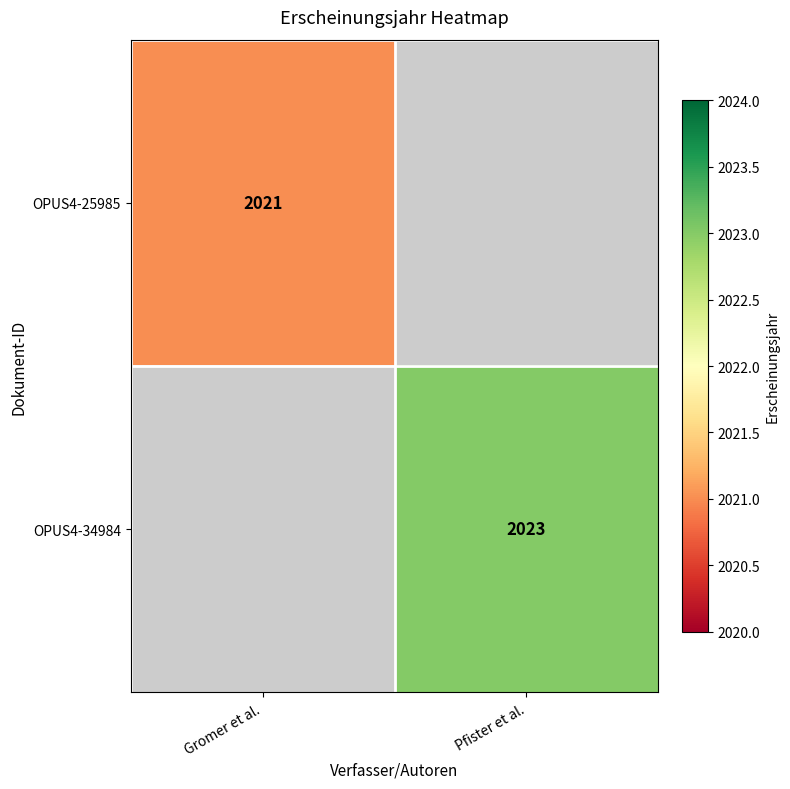

True or false: OPUS4-25985 has a value of 2869 at Gromer et al..

False